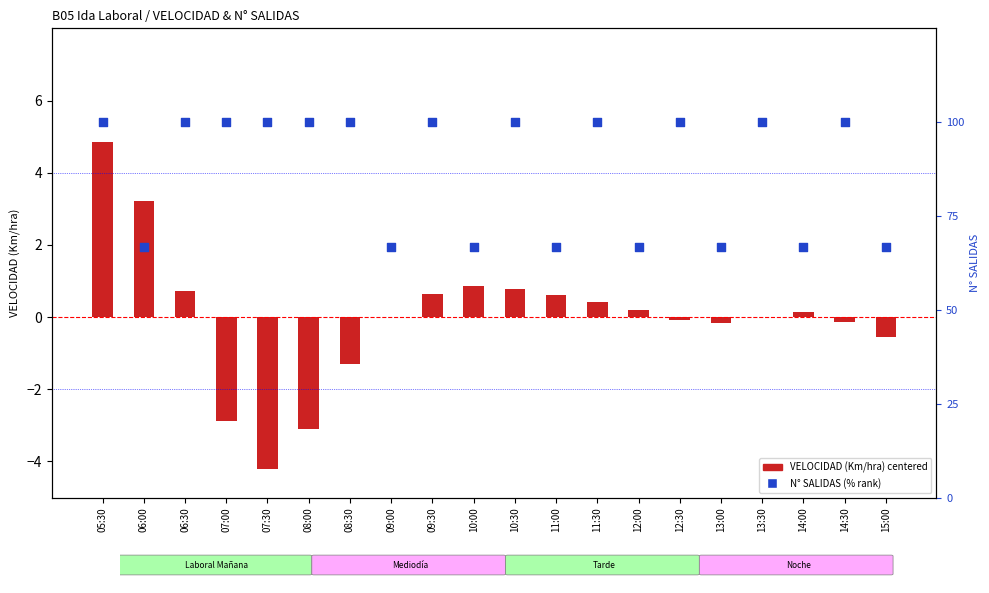

Which series reaches the maximum Y coordinate?

N° SALIDAS (% rank)